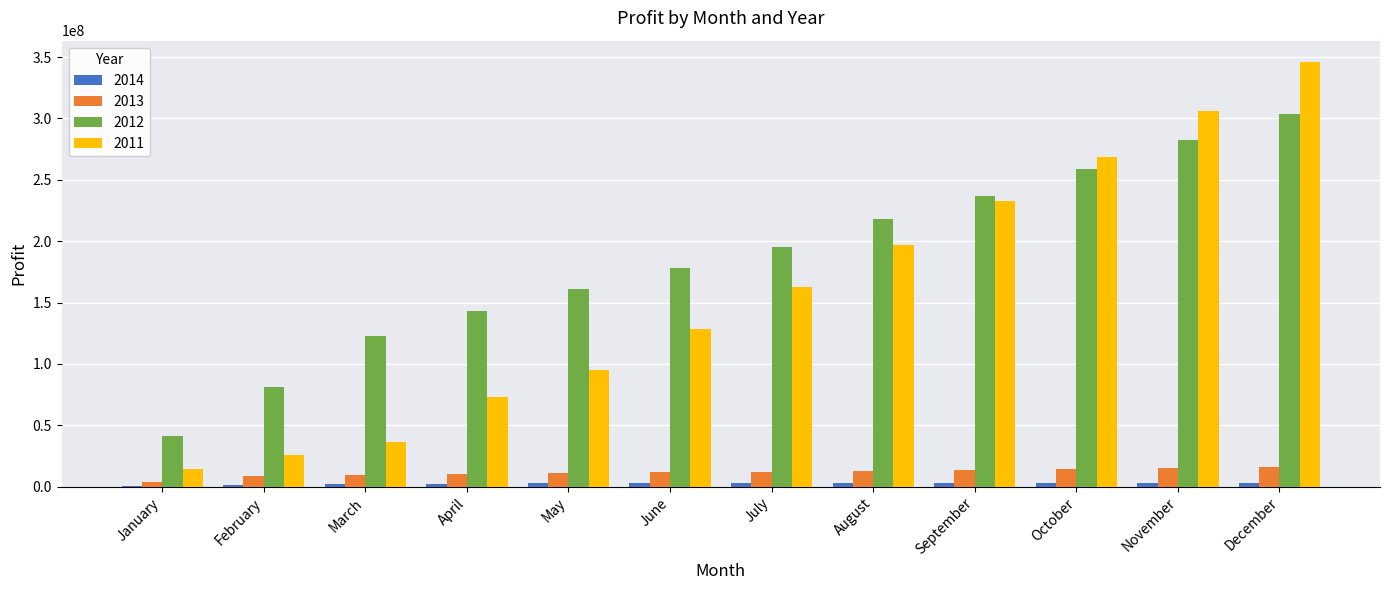

What is the maximum value shown in the chart?

346026443.8